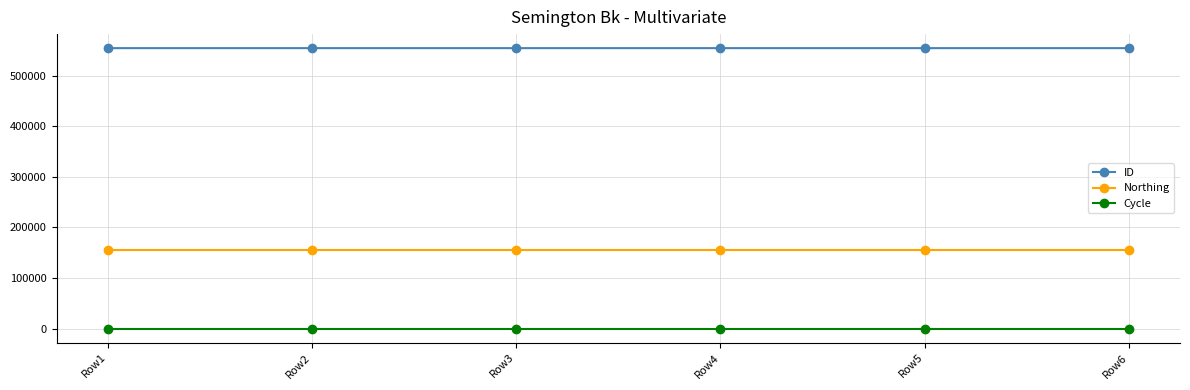

Count the number of data series in this chart.

3